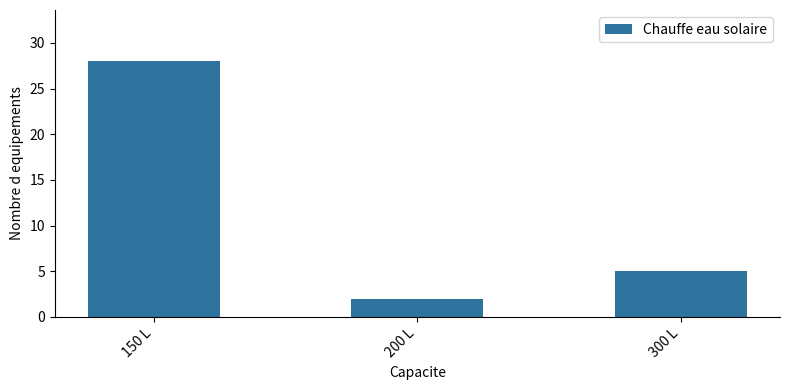

Reading left to right, what are all the values shown in this chart?

28	2	5